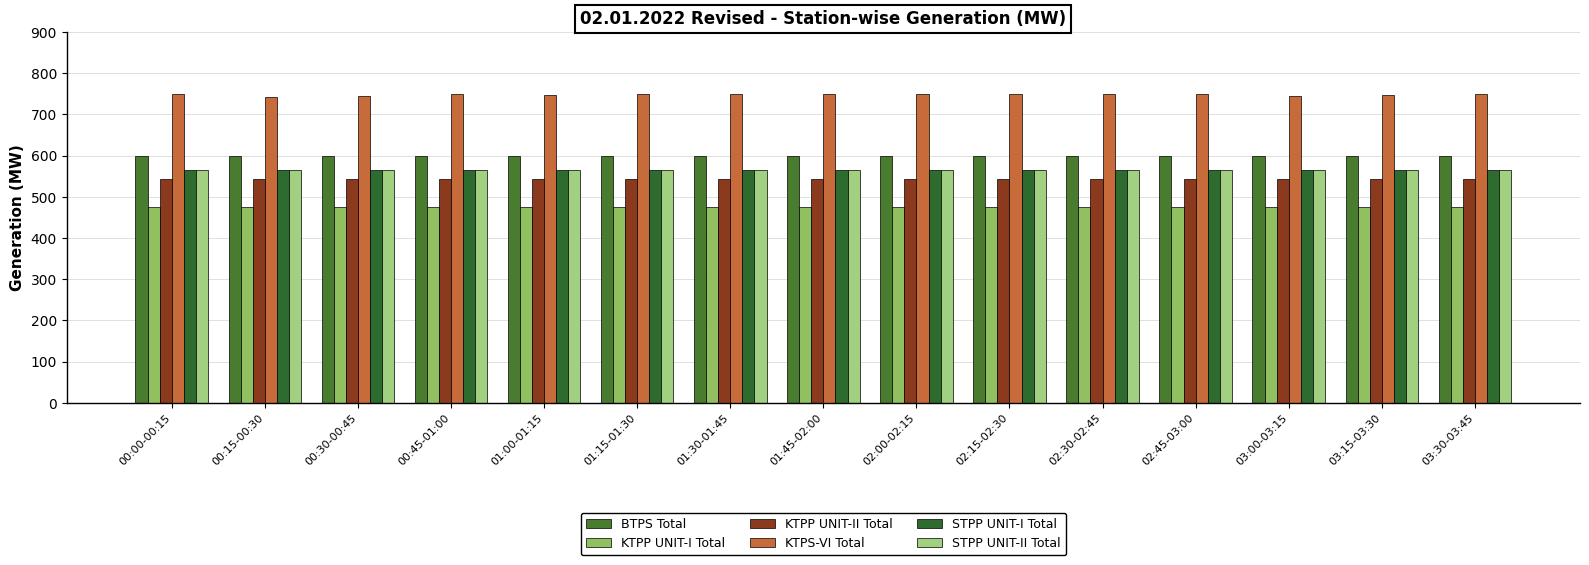

Which series has the largest total across all categories?

KTPS-VI Total